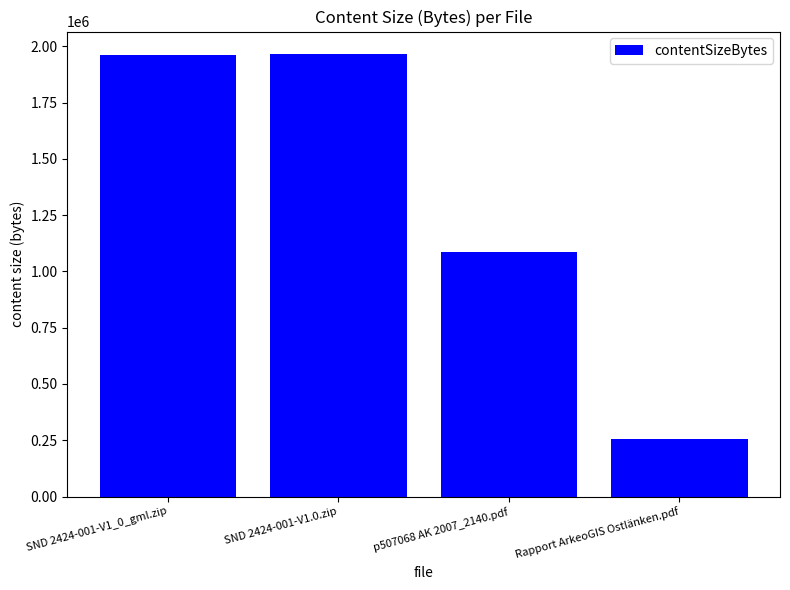

The value at SND 2424-001-V1.0.zip is 3083538. True or false?

False